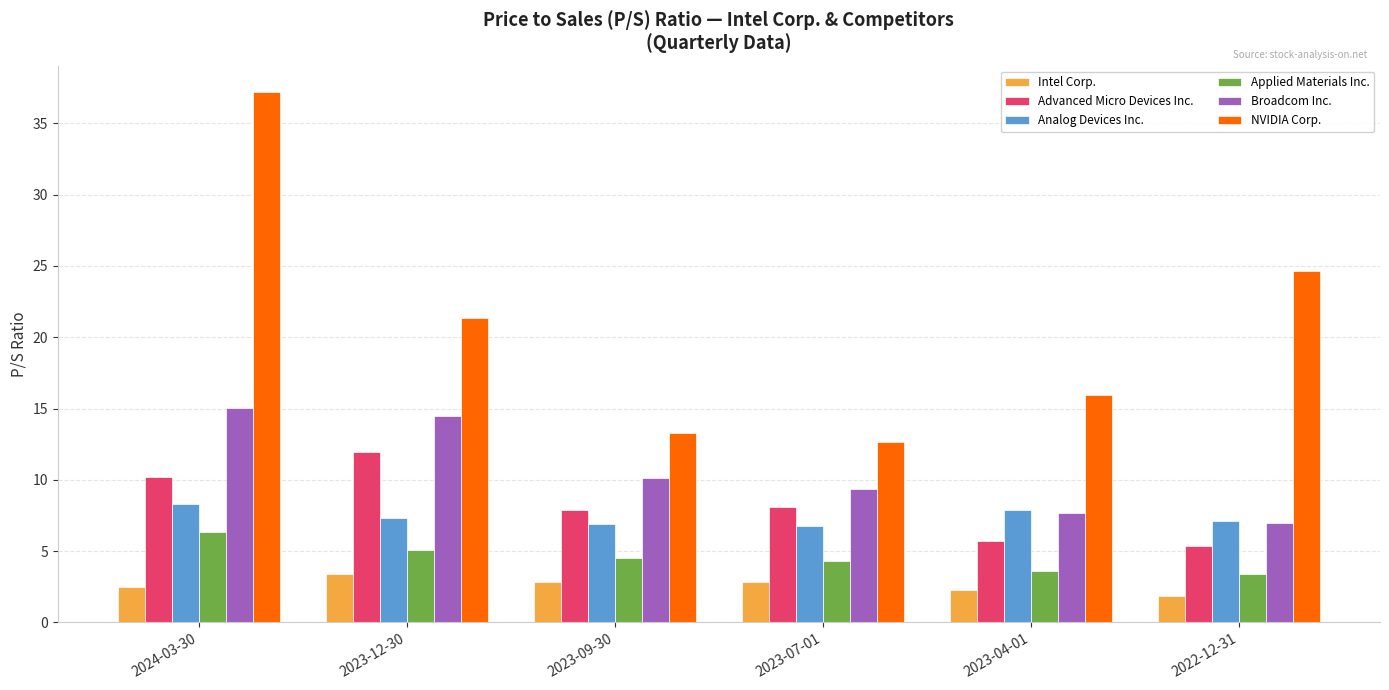

What is the approximate value of Broadcom Inc. at 2024-03-30?

15.1